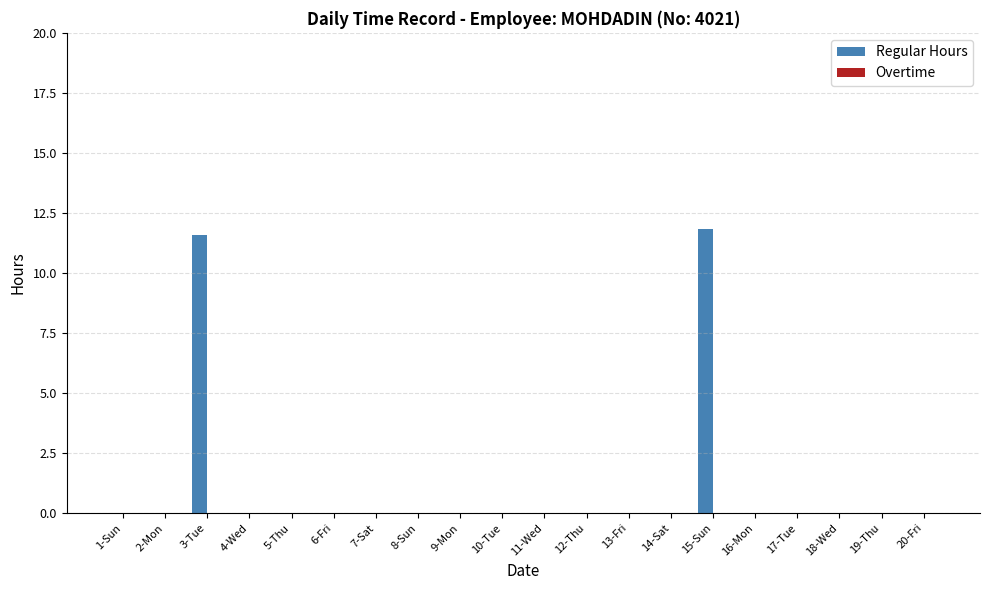

Does the chart contain stacked bars?

No